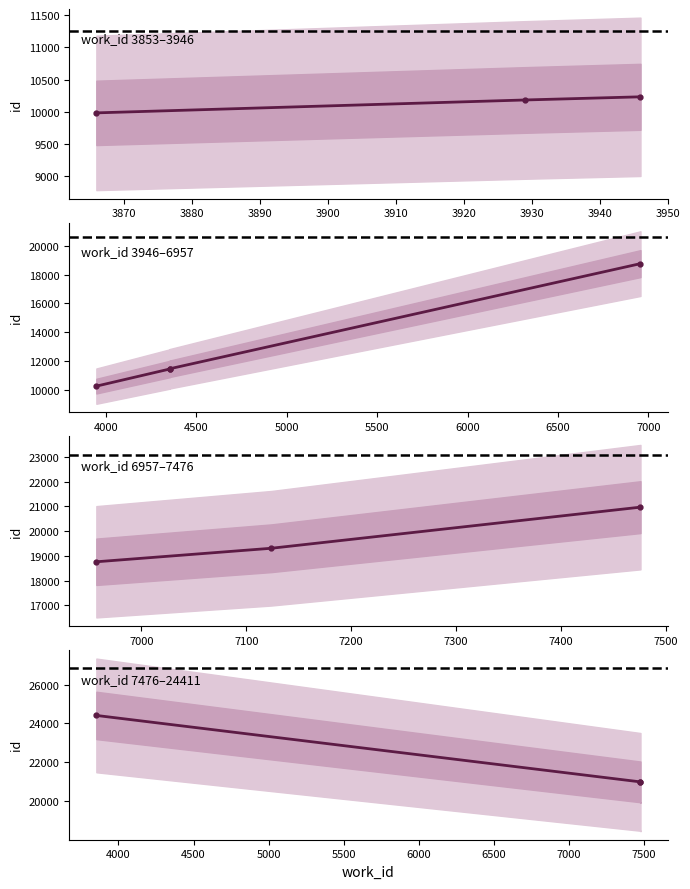

What is the value of the 1st point from the left?

9986